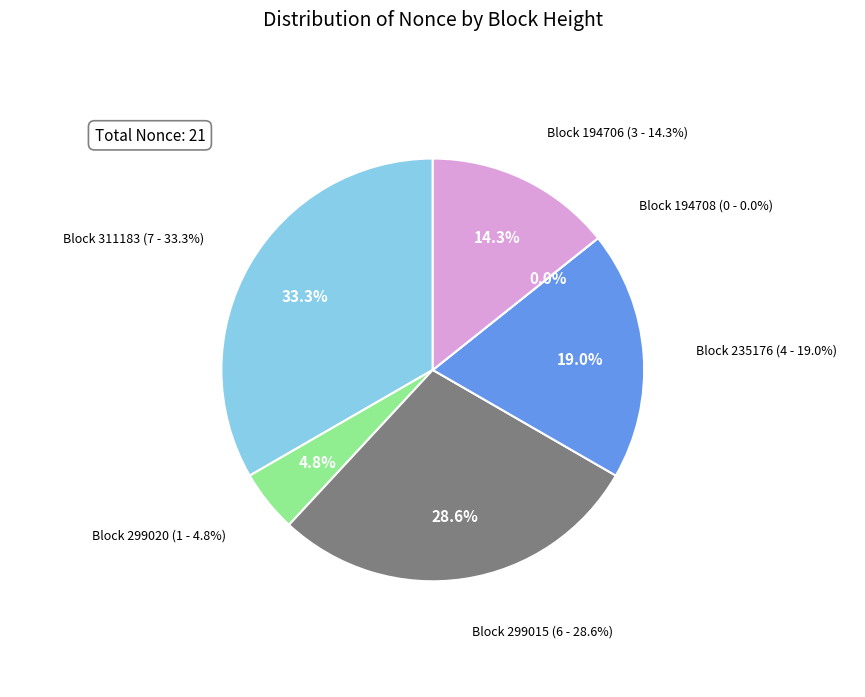

The 235176 slice represents 19% of the pie. True or false?

True